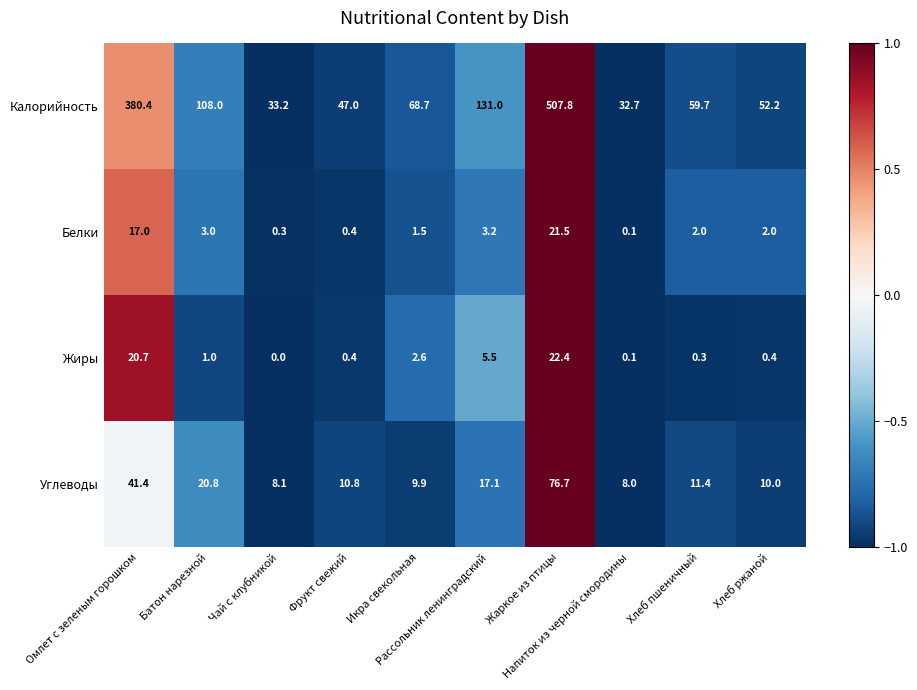

What is the difference between the maximum and minimum values in the Углеводы series?

68.7